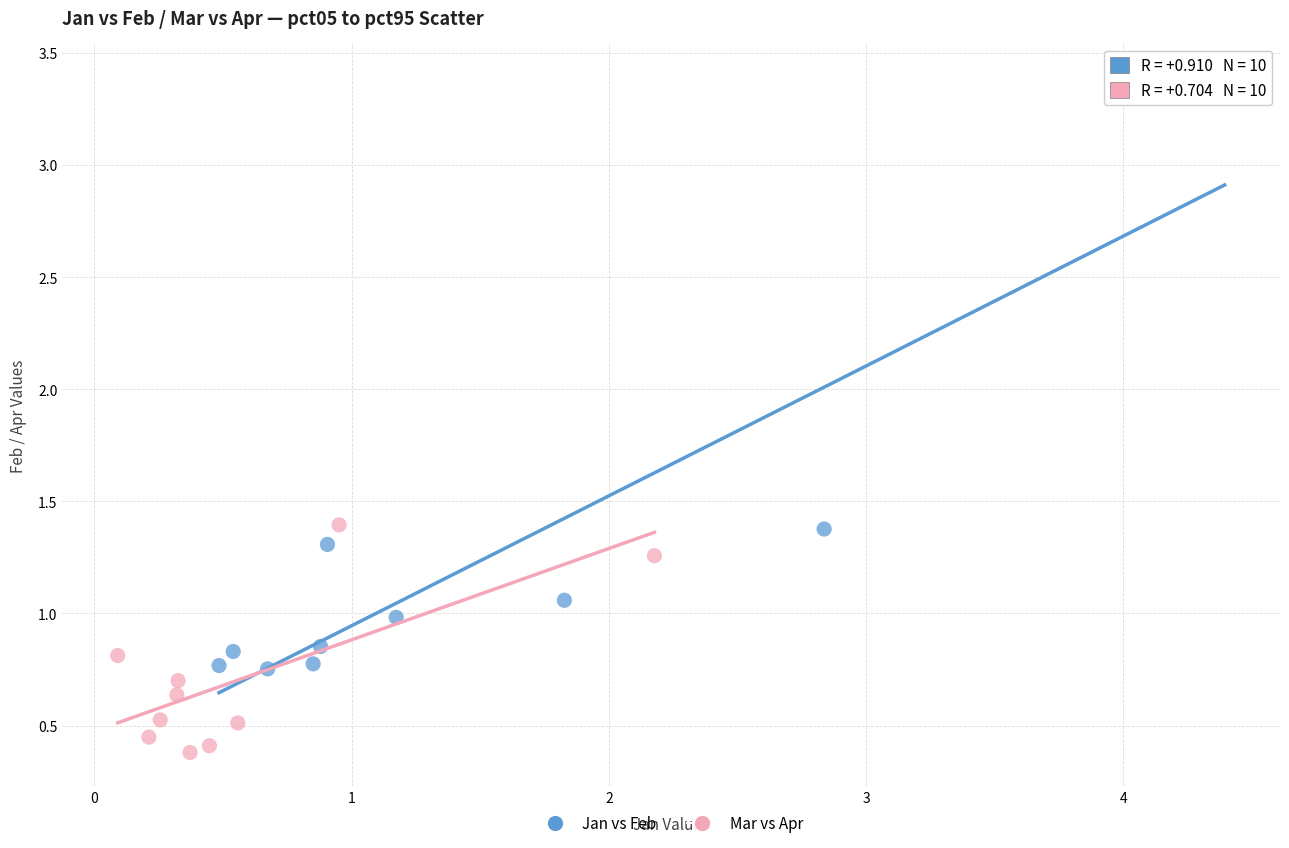

Which series has the largest Y range (max minus min)?

Jan vs Feb